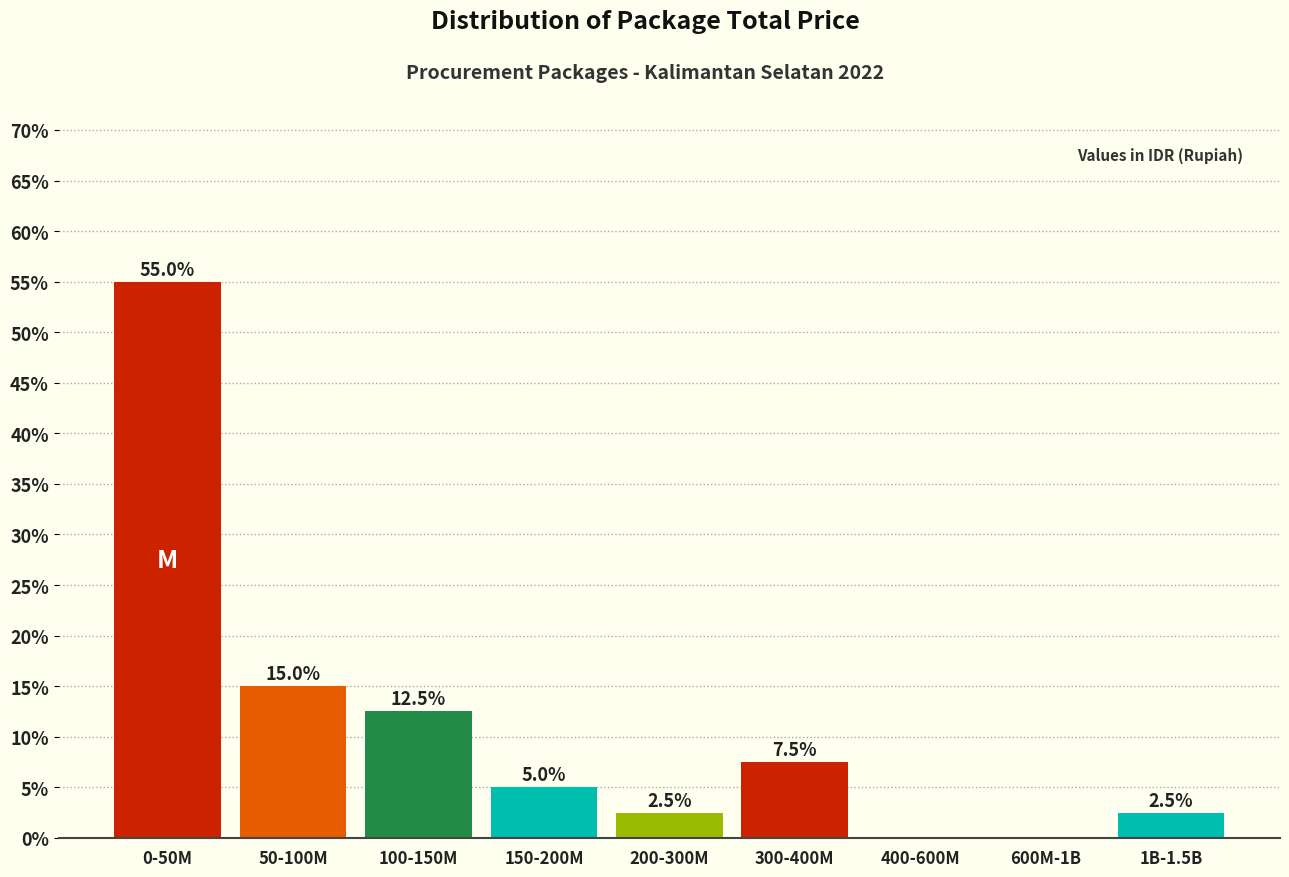

Reading left to right, extract all data points from this chart.

0-50M=55.0	50-100M=15.0	100-150M=12.5	150-200M=5.0	200-300M=2.5	300-400M=7.5	400-600M=0.0	600M-1B=0.0	1B-1.5B=2.5